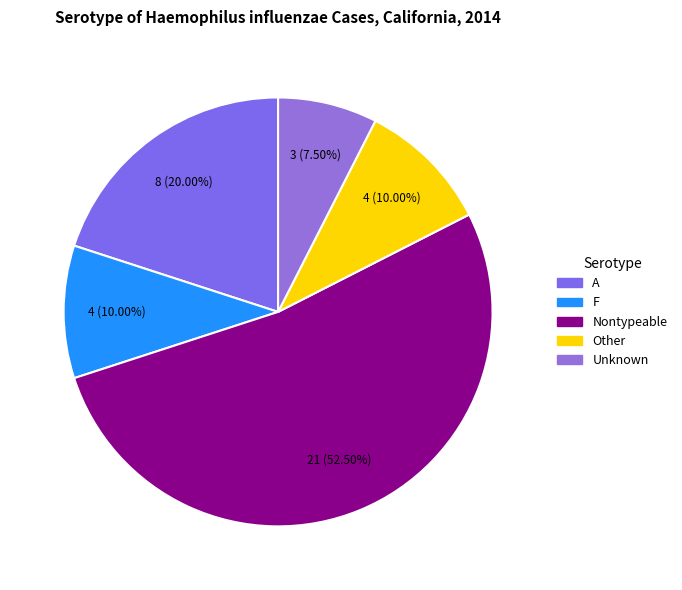

Count the number of slices in the pie.

5